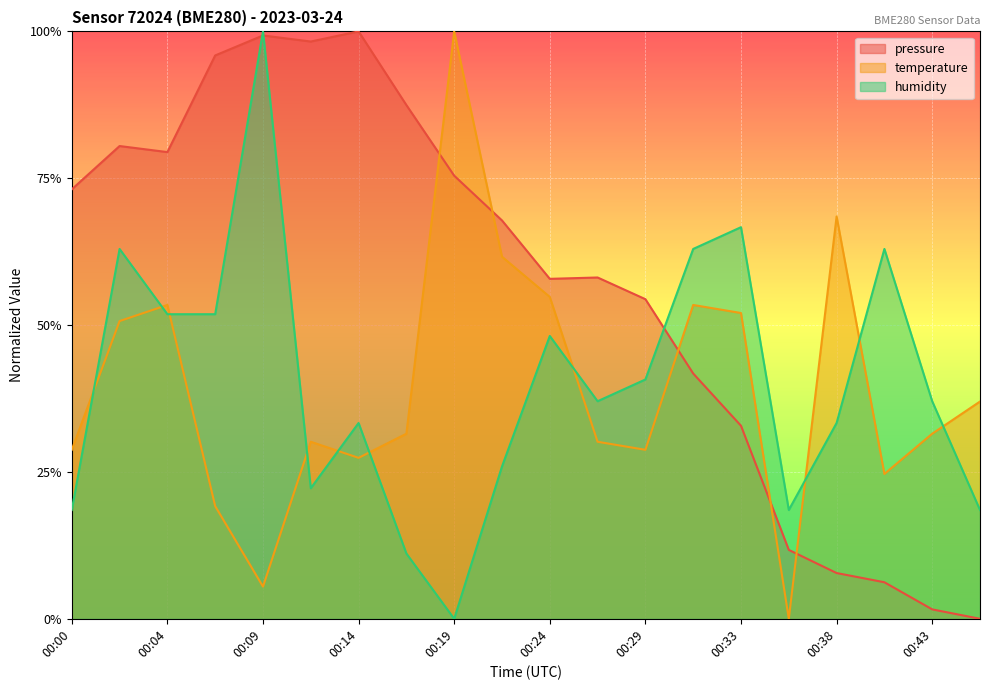

True or false: temperature has a value of 0.3 at 00:02.

False